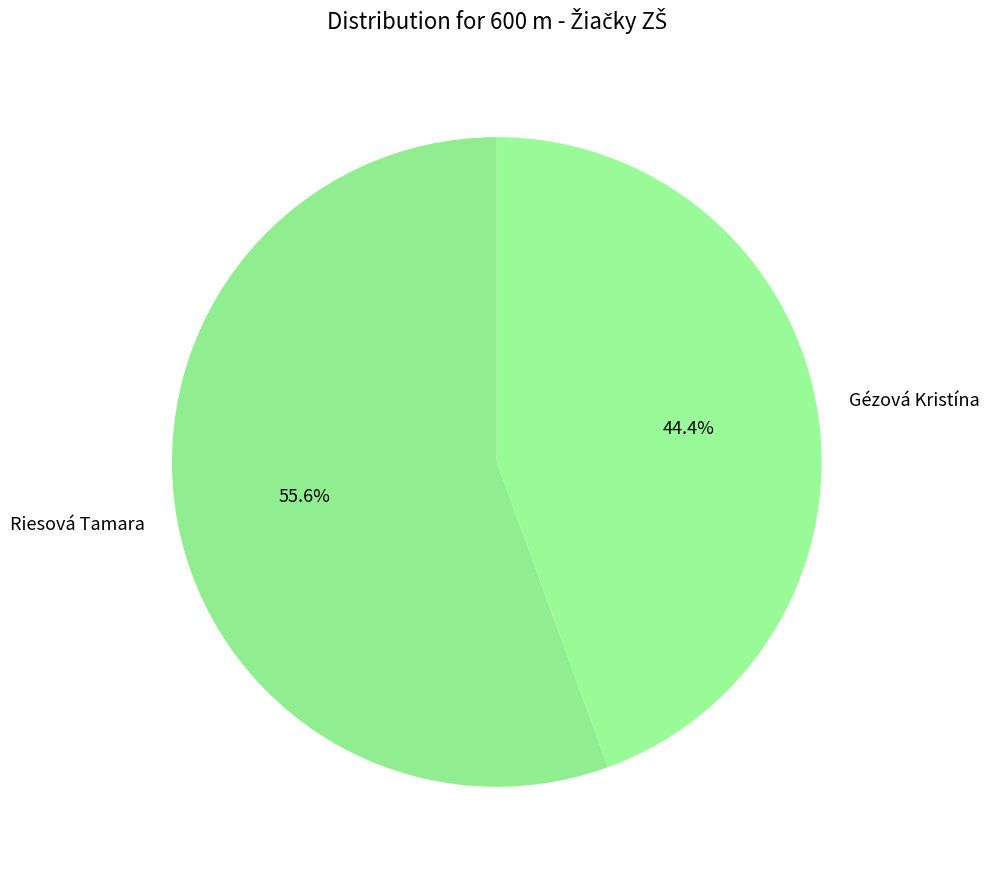

Rank the categories by value from lowest to highest.

Gézová Kristína, Riesová Tamara